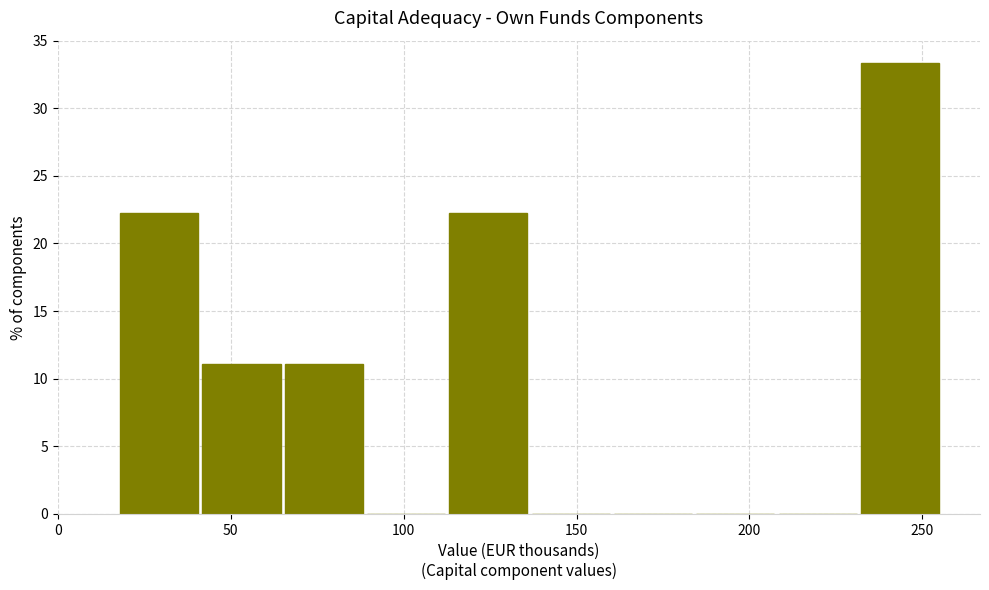

Reading left to right, list every bar in this chart as the range it spans on the x-axis followed by its height. Neither the bar edges nor the heights are printed on the chart, so give them approximately, as read against the axes.

20 to 40: 22.0
40 to 65: 11.0
65 to 90: 11.0
90 to 115: 0
115 to 135: 22.0
135 to 160: 0
160 to 185: 0
185 to 210: 0
210 to 230: 0
230 to 255: 33.5